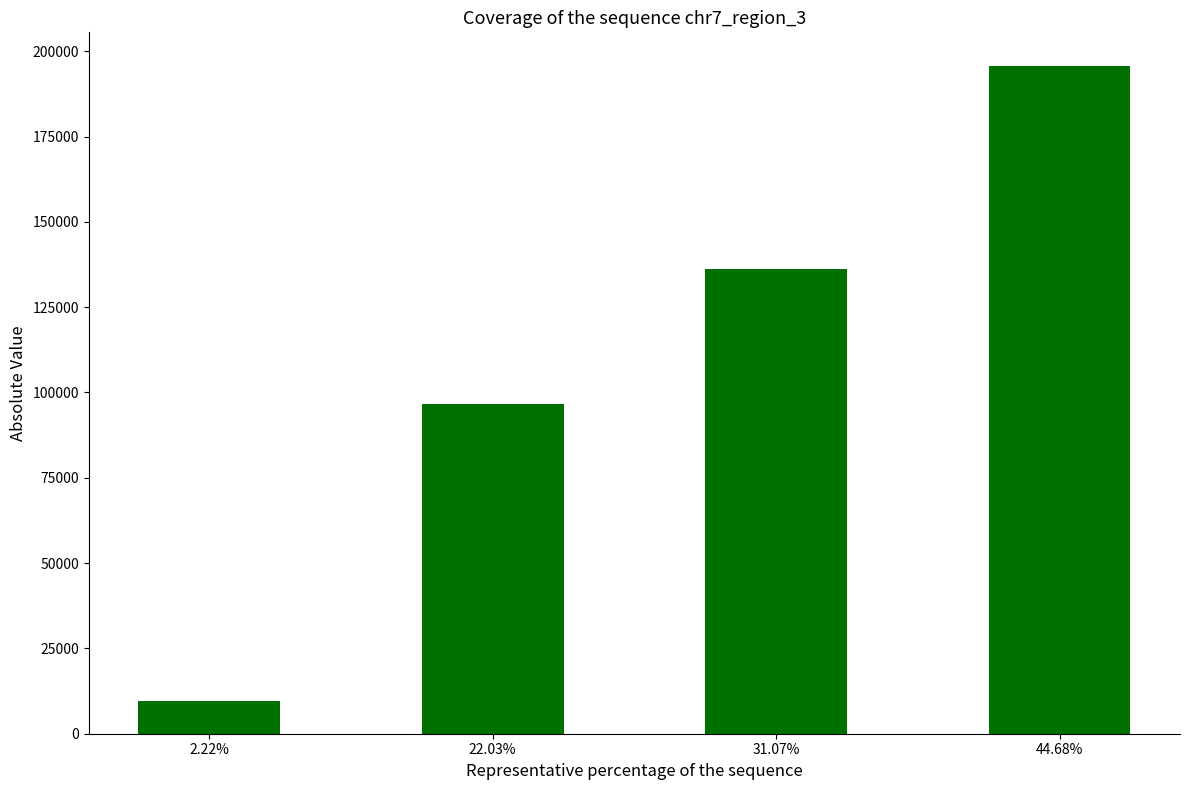

How many distinct data groups are displayed?

1